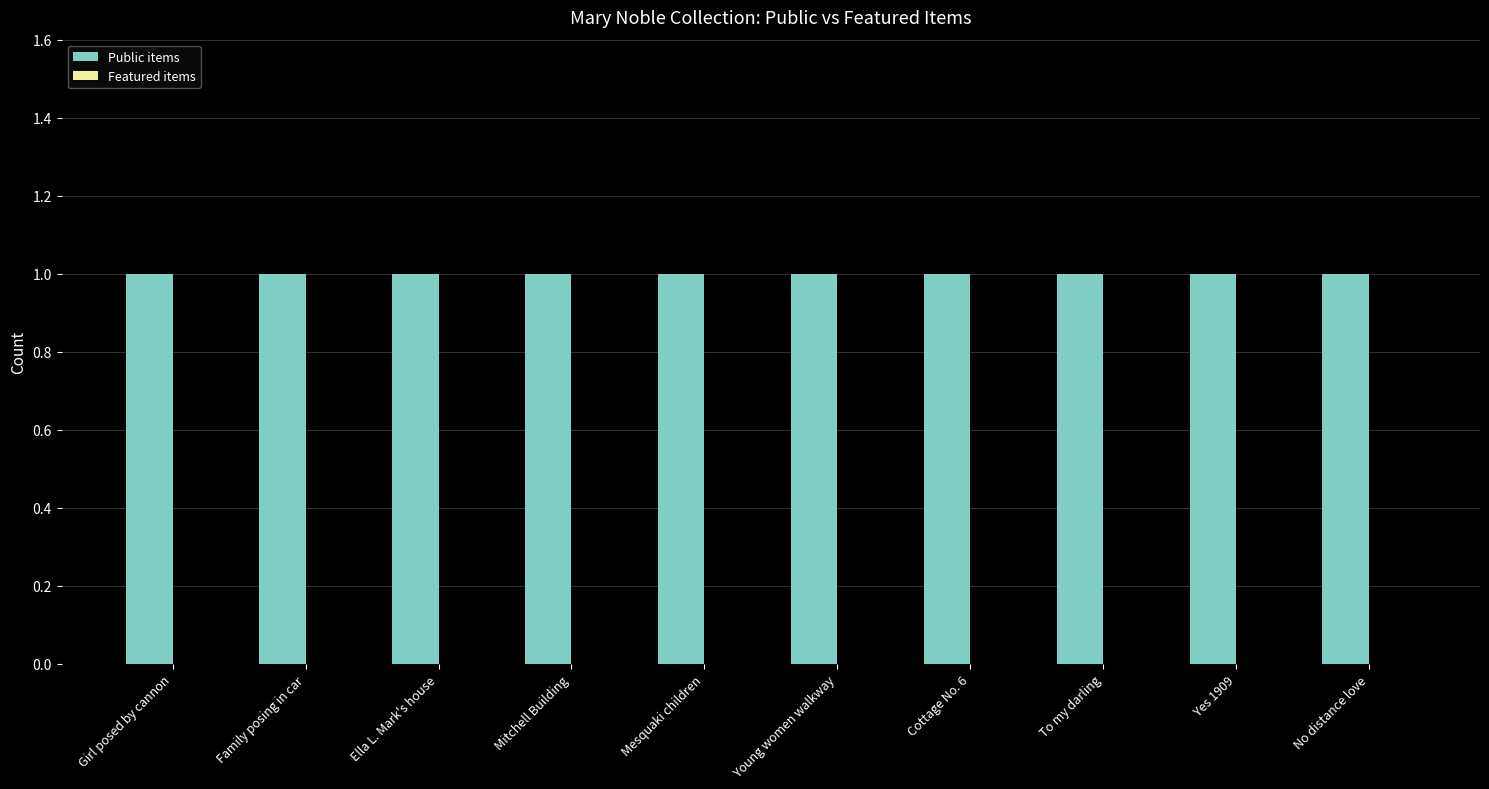

What is the maximum value for Public items?

1